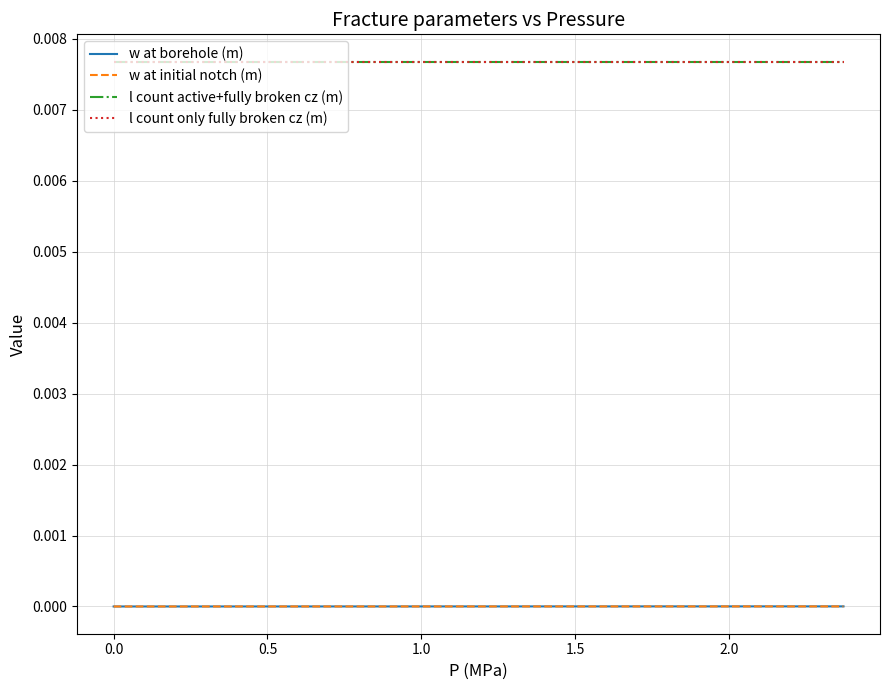

True or false: l count active+fully broken cz (m) has more than 0 interior local peaks.

False